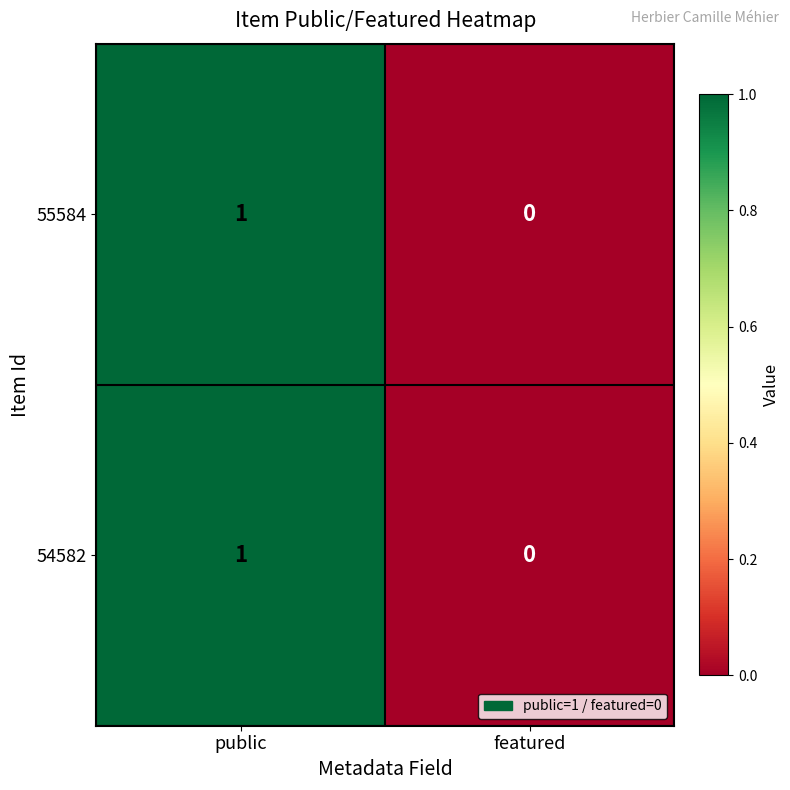

Rank the categories by 54582 value from lowest to highest.

featured, public